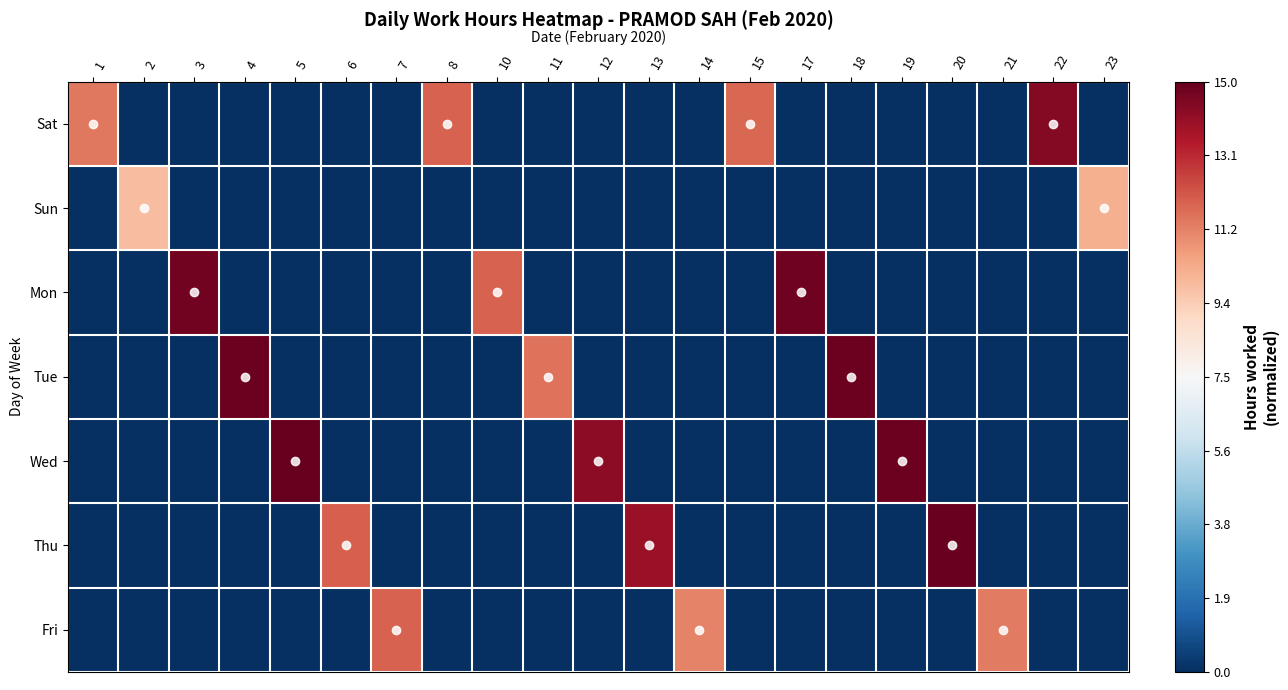

Reading right to left, extract all data points from this chart.

Sat: 23=-1.0	22=0.9	21=-1.0	20=-1.0	19=-1.0	18=-1.0	17=-1.0	15=0.6	14=-1.0	13=-1.0	12=-1.0	11=-1.0	10=-1.0	8=0.6	7=-1.0	6=-1.0	5=-1.0	4=-1.0	3=-1.0	2=-1.0	1=0.5
Sun: 23=0.4	22=-1.0	21=-1.0	20=-1.0	19=-1.0	18=-1.0	17=-1.0	15=-1.0	14=-1.0	13=-1.0	12=-1.0	11=-1.0	10=-1.0	8=-1.0	7=-1.0	6=-1.0	5=-1.0	4=-1.0	3=-1.0	2=0.3	1=-1.0
Mon: 23=-1.0	22=-1.0	21=-1.0	20=-1.0	19=-1.0	18=-1.0	17=1.0	15=-1.0	14=-1.0	13=-1.0	12=-1.0	11=-1.0	10=0.6	8=-1.0	7=-1.0	6=-1.0	5=-1.0	4=-1.0	3=1.0	2=-1.0	1=-1.0
Tue: 23=-1.0	22=-1.0	21=-1.0	20=-1.0	19=-1.0	18=1.0	17=-1.0	15=-1.0	14=-1.0	13=-1.0	12=-1.0	11=0.5	10=-1.0	8=-1.0	7=-1.0	6=-1.0	5=-1.0	4=1.0	3=-1.0	2=-1.0	1=-1.0
Wed: 23=-1.0	22=-1.0	21=-1.0	20=-1.0	19=1.0	18=-1.0	17=-1.0	15=-1.0	14=-1.0	13=-1.0	12=0.9	11=-1.0	10=-1.0	8=-1.0	7=-1.0	6=-1.0	5=1.0	4=-1.0	3=-1.0	2=-1.0	1=-1.0
Thu: 23=-1.0	22=-1.0	21=-1.0	20=1.0	19=-1.0	18=-1.0	17=-1.0	15=-1.0	14=-1.0	13=0.9	12=-1.0	11=-1.0	10=-1.0	8=-1.0	7=-1.0	6=0.6	5=-1.0	4=-1.0	3=-1.0	2=-1.0	1=-1.0
Fri: 23=-1.0	22=-1.0	21=0.5	20=-1.0	19=-1.0	18=-1.0	17=-1.0	15=-1.0	14=0.5	13=-1.0	12=-1.0	11=-1.0	10=-1.0	8=-1.0	7=0.6	6=-1.0	5=-1.0	4=-1.0	3=-1.0	2=-1.0	1=-1.0